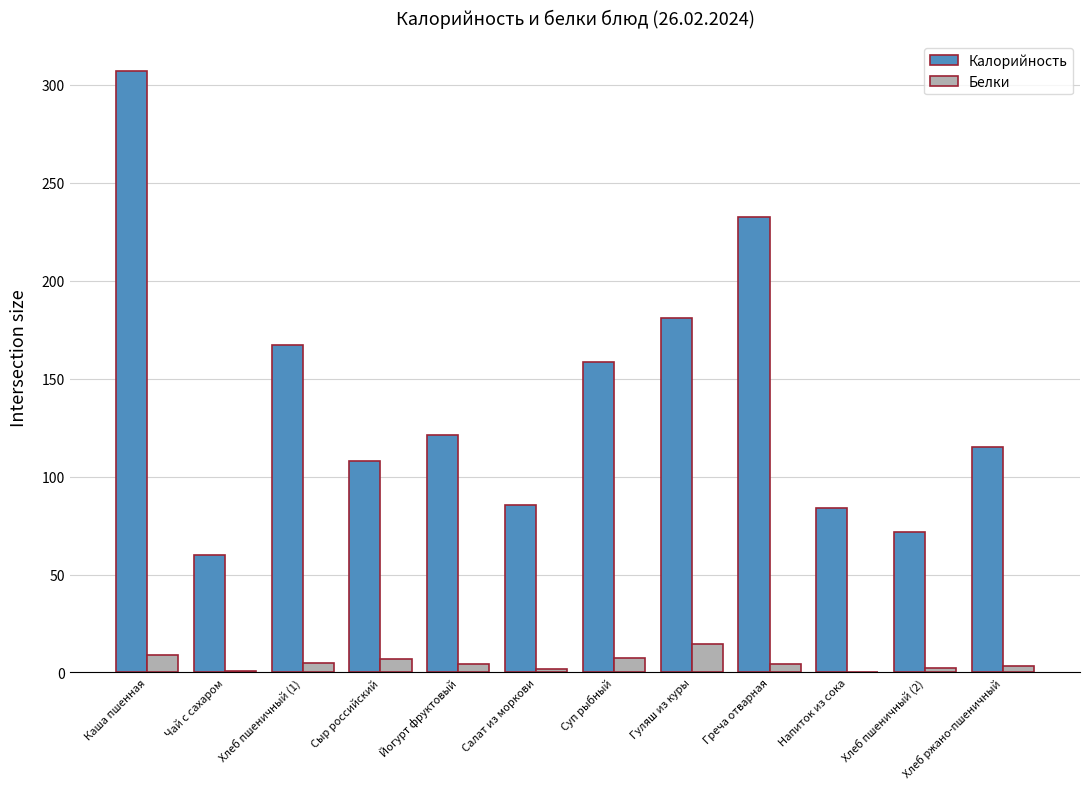

What is the total value across all series at Суп рыбный?

165.5